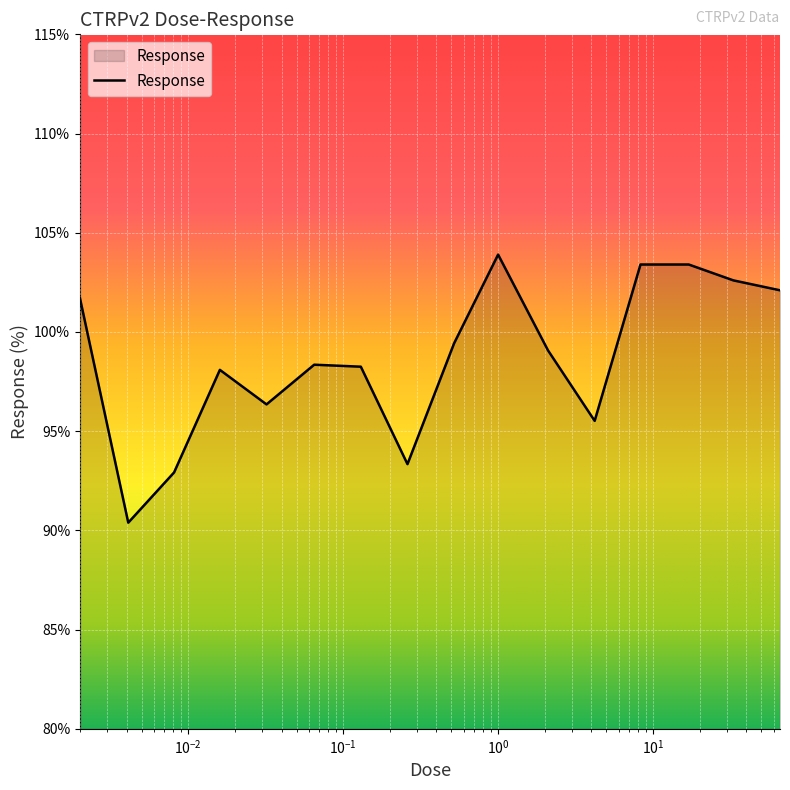

What is the difference between the maximum and minimum values?

13.5